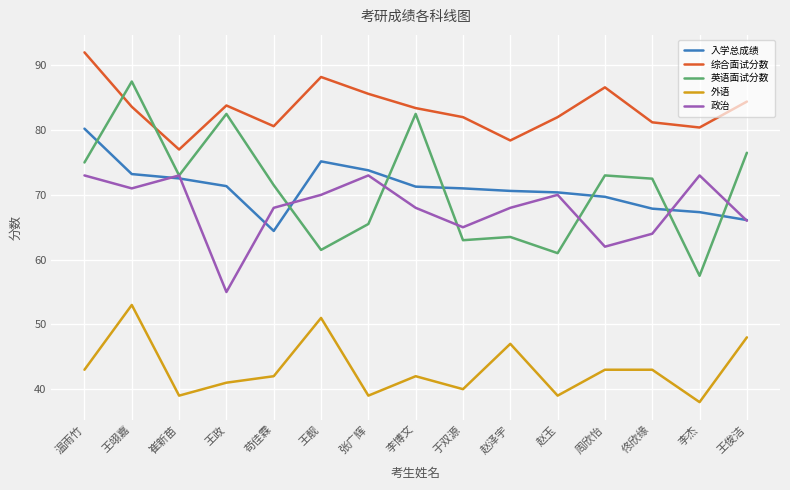

The 英语面试分数 series shows 42.7 at 王翊嘉. True or false?

False